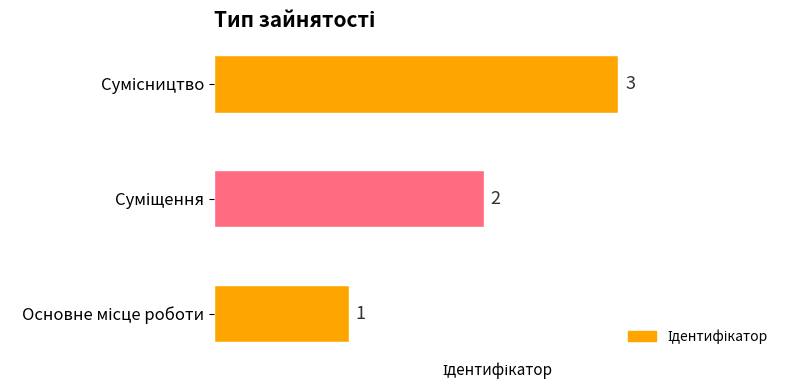

What is the greatest value displayed?

3